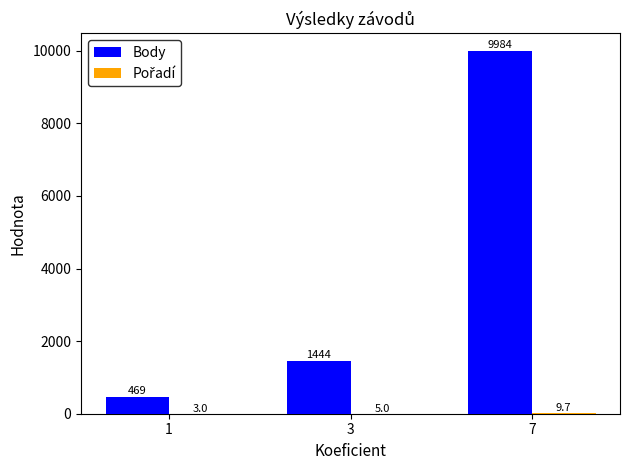

Between 3 and 7, which series saw the biggest shift?

Body